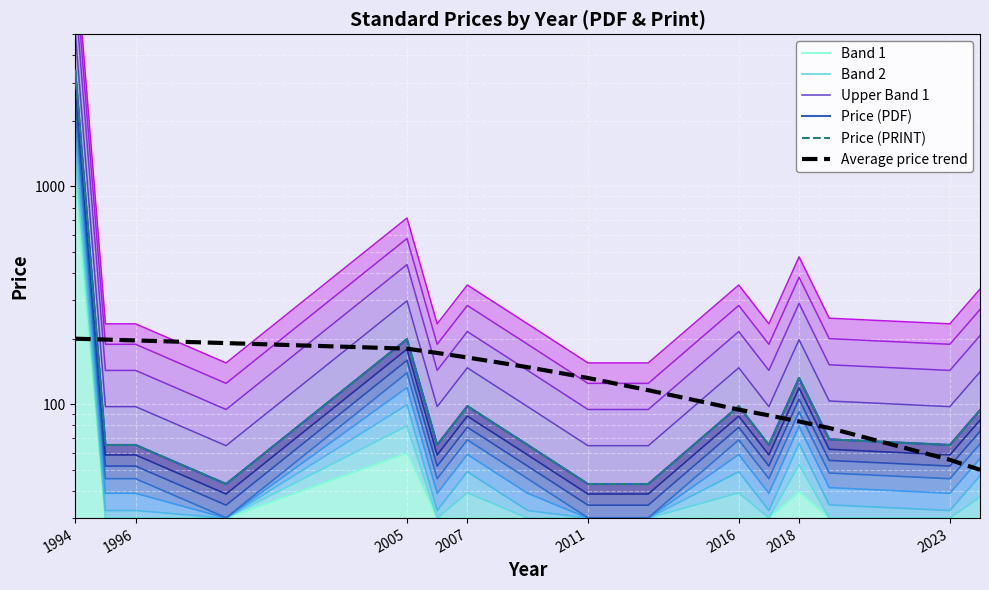

How many lines are shown in the chart?

6